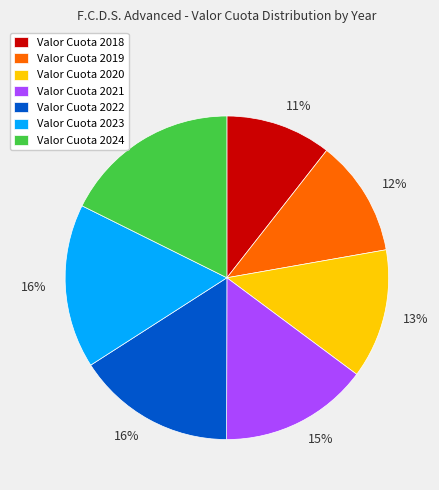

Which has a higher value, Valor Cuota 2021 or Valor Cuota 2024?

Valor Cuota 2024